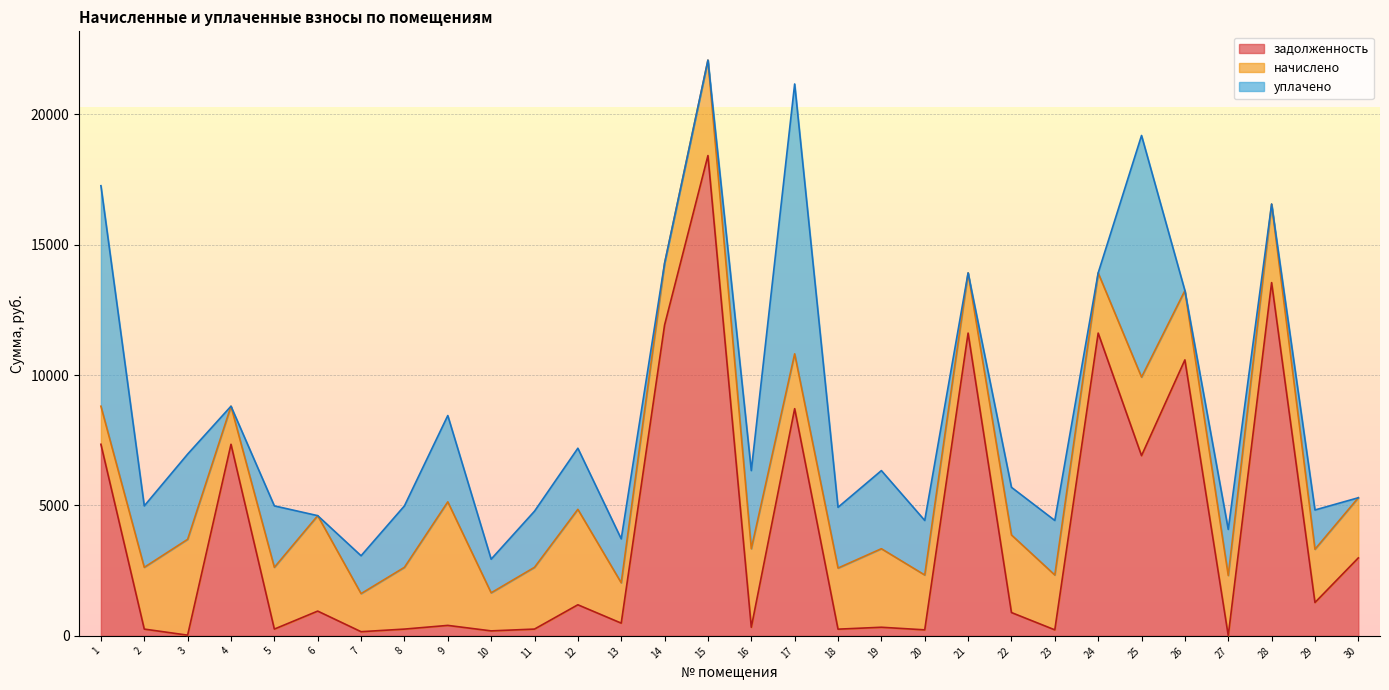

Does the chart display data point markers on the line(s)?

No